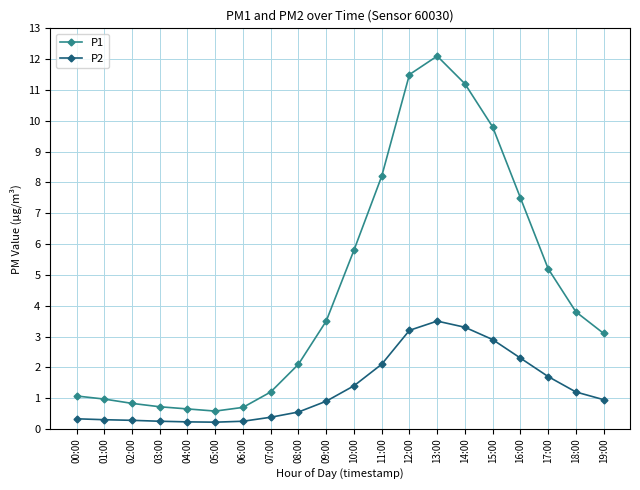

What is the difference between the P2 values at 11:00 and 14:00?

1.2